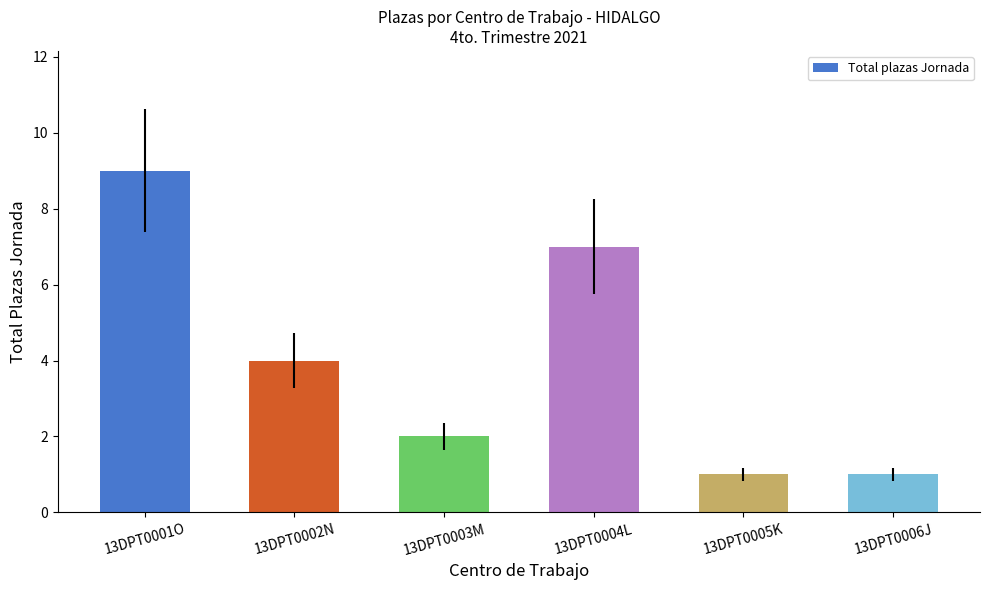

What is the label of the 3rd bar from the right?

13DPT0004L